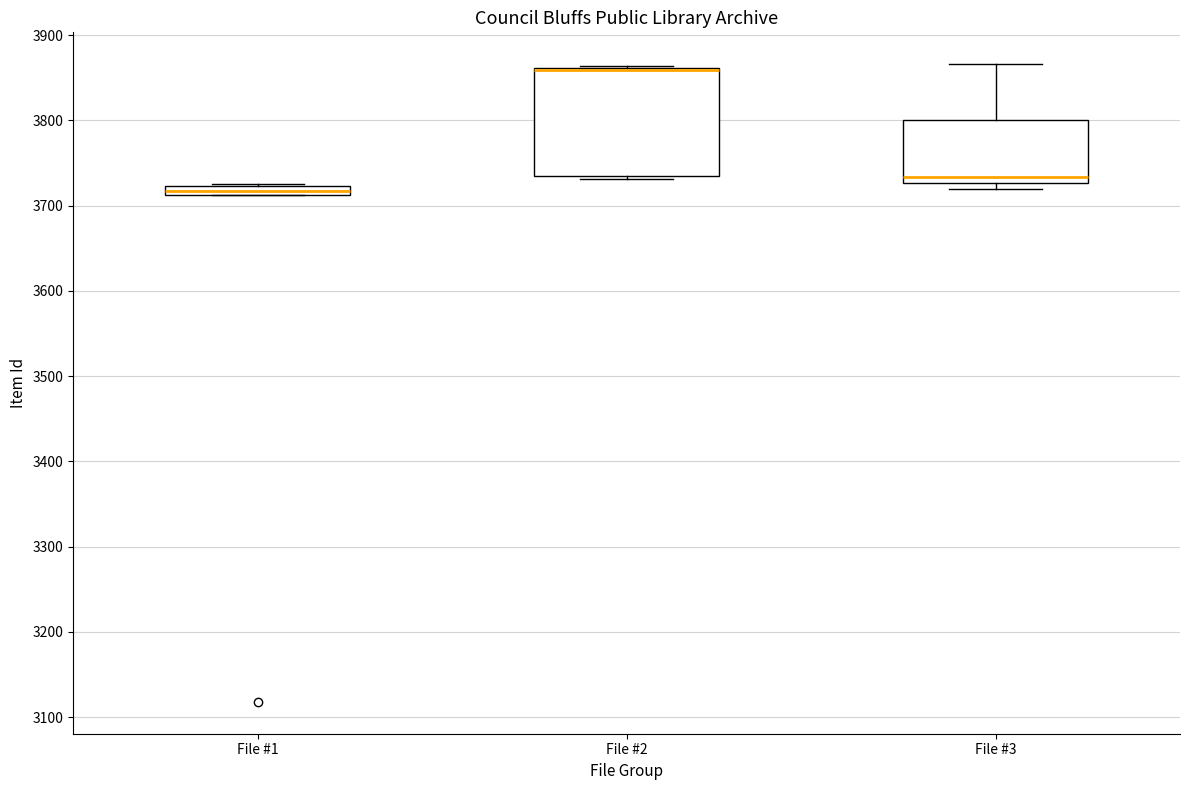

Where is the lower edge of the box for File #1 on the y-axis? The values are not printed on the chart, so give them approximately, as read against the axis.

3710